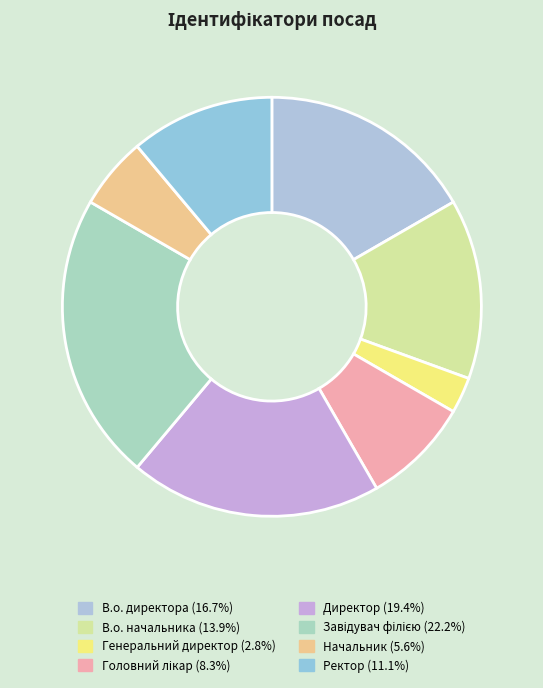

Which slice is the largest?

Завідувач філією